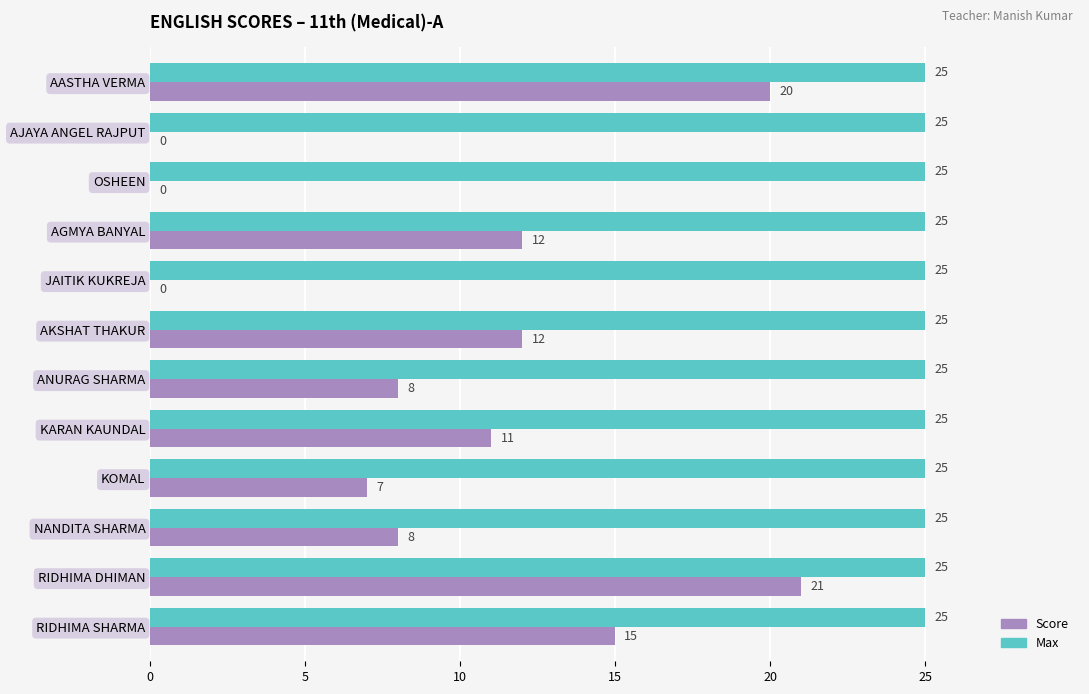

What is the greatest value displayed?

25